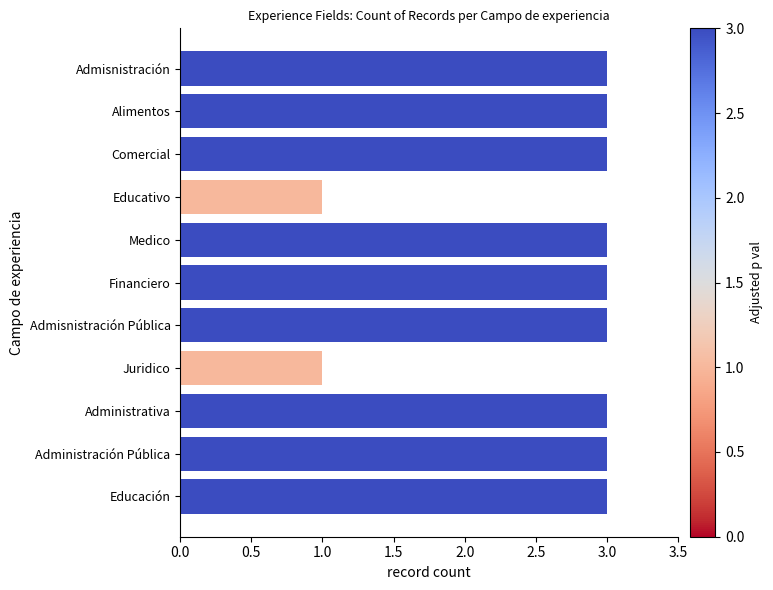

What is the approximate value at Admisnistración?

3